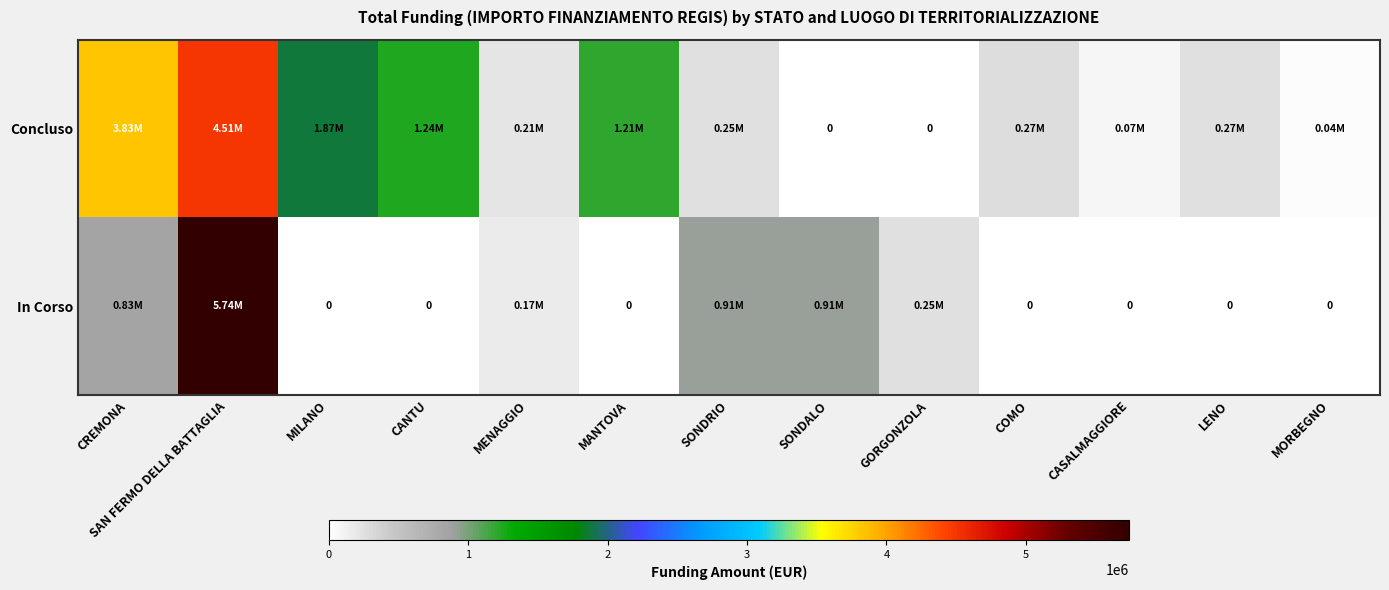

What value does the Concluso series have at CANTU?

1242450.0